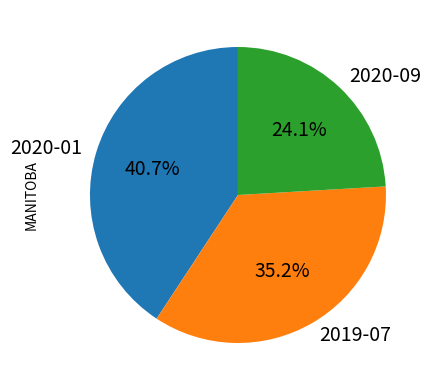

Rank the categories by value from highest to lowest.

2020-01, 2019-07, 2020-09